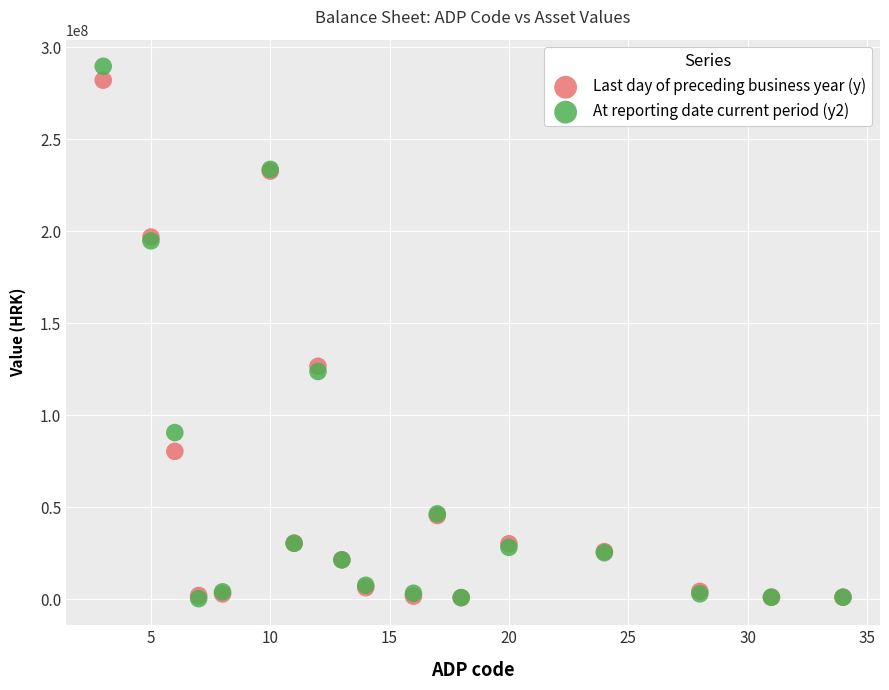

What are all the series names shown in the legend?

Last day of preceding business year (y), At reporting date current period (y2)